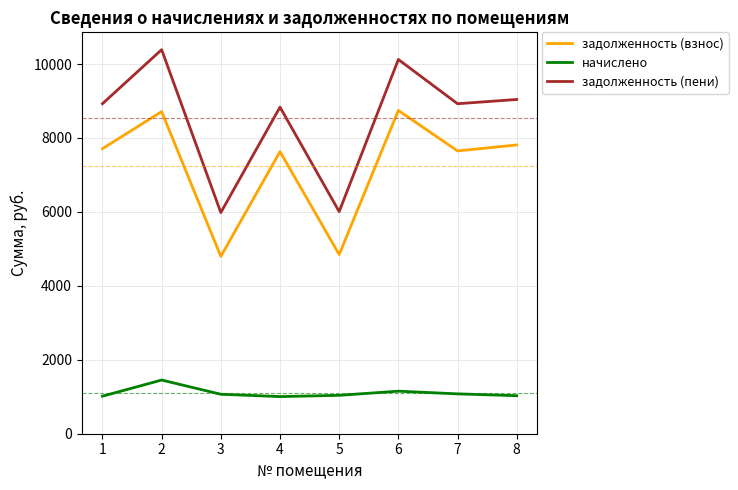

True or false: задолженность (взнос) and начислено cross at least once.

False